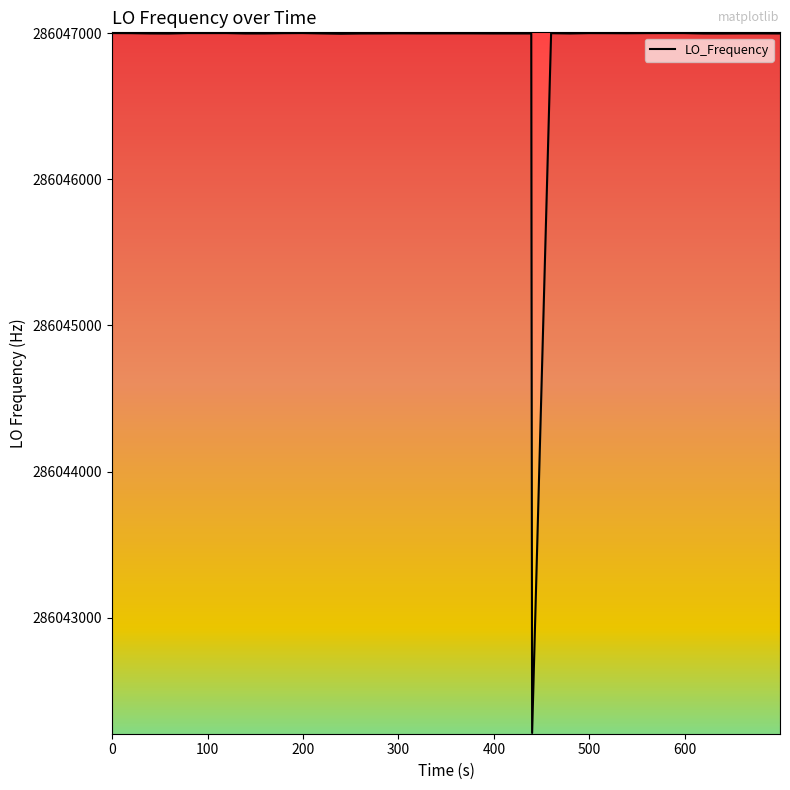

What is the greatest value displayed?

286047001.2